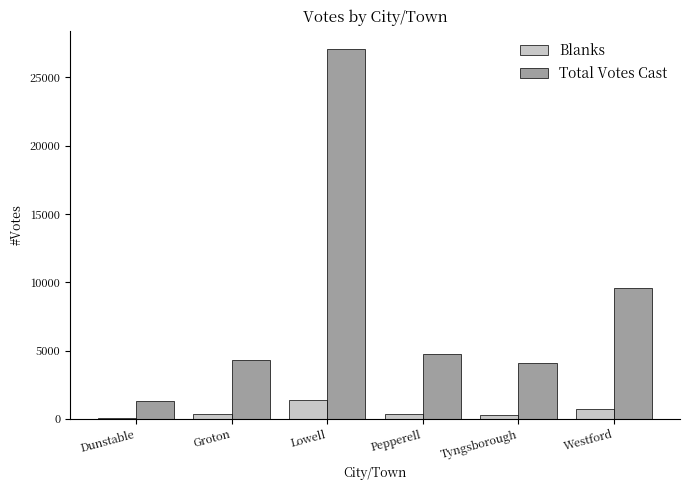

What is the difference between the Total Votes Cast values at Westford and Dunstable?

8267